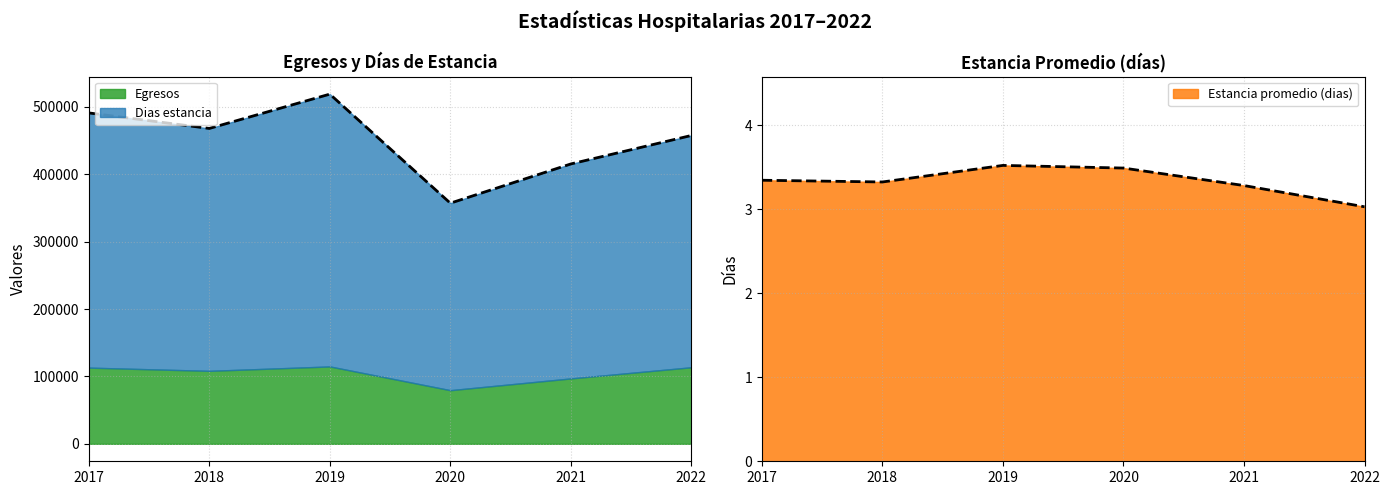

How many categories are shown in the chart?

6